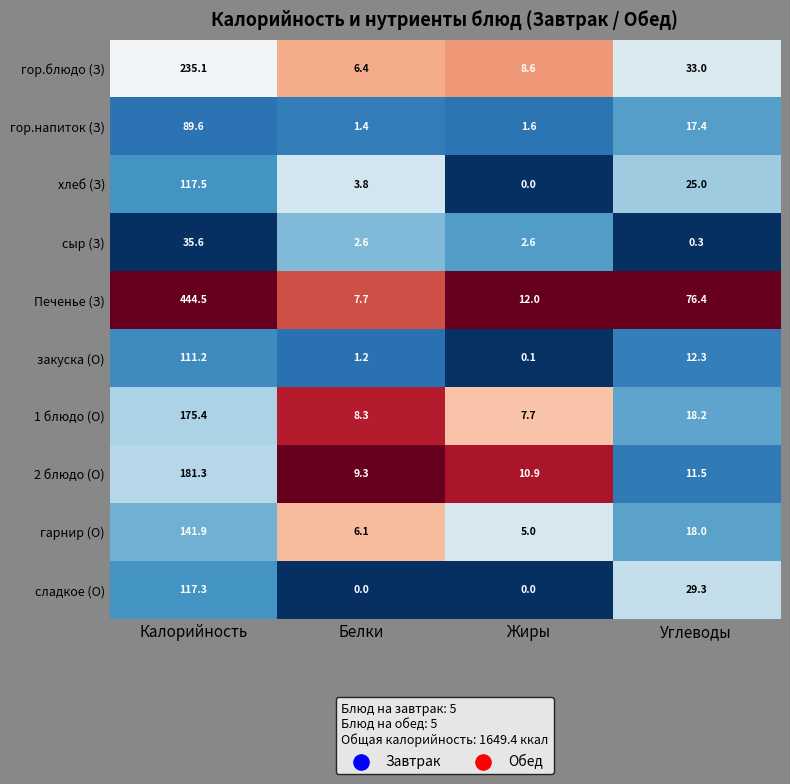

Rank the series by their maximum value, from lowest to highest.

сыр (З), гор.напиток (З), закуска (О), сладкое (О), хлеб (З), гарнир (О), 1 блюдо (О), 2 блюдо (О), гор.блюдо (З), Печенье (З)